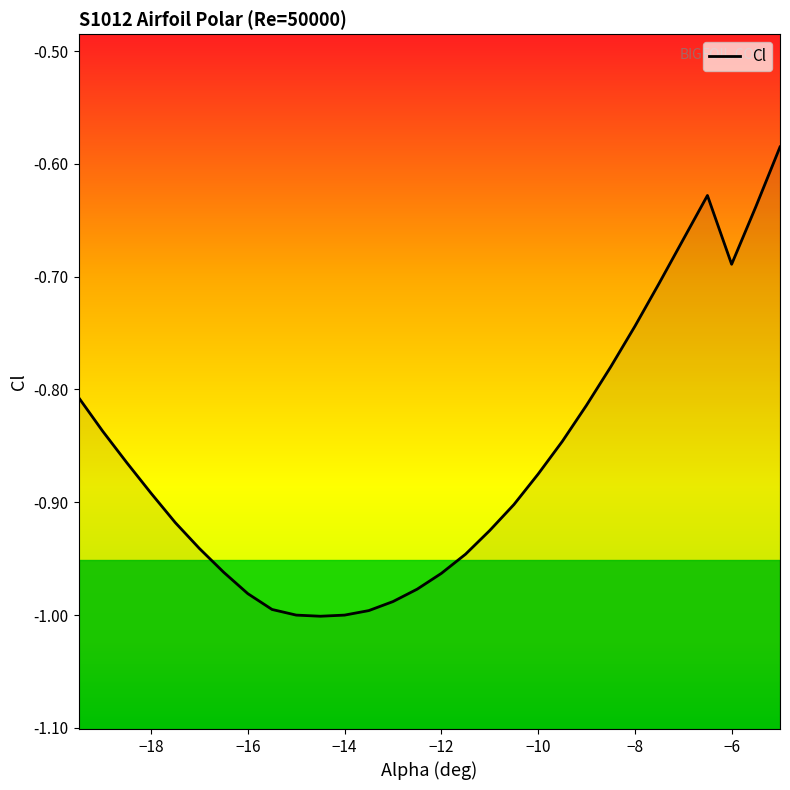

Is it true that the value at -12.0 is -0.4?

False